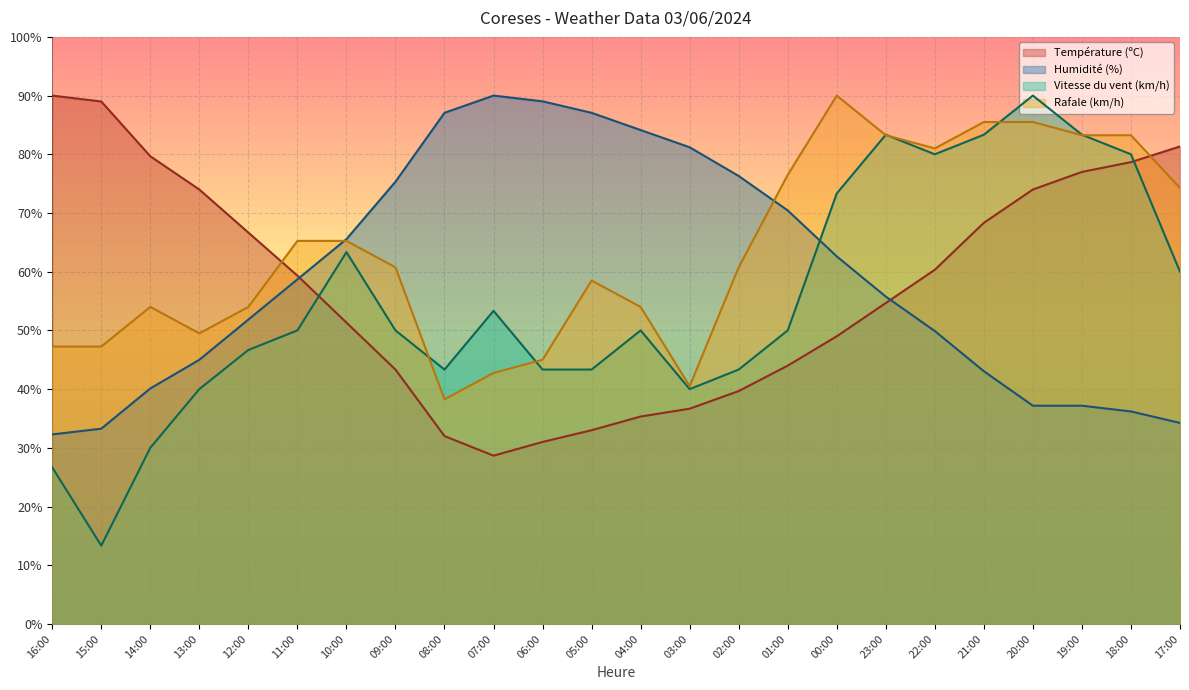

How many lines are shown in the chart?

4